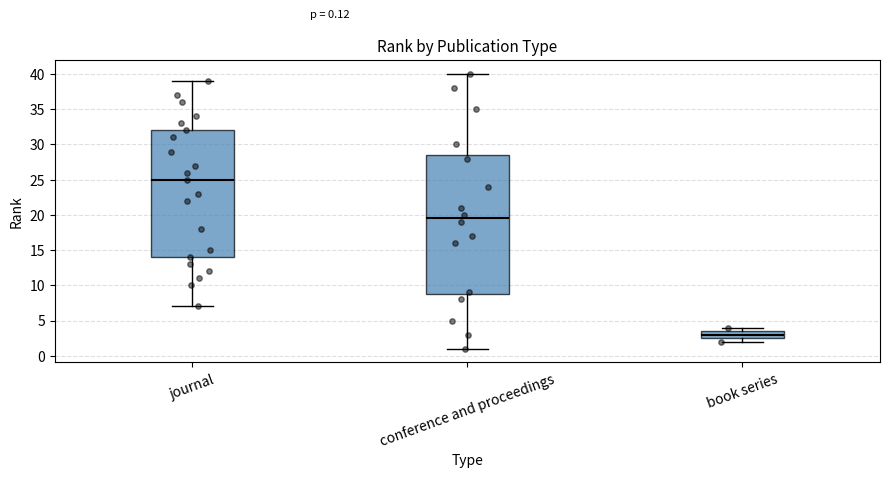

Comparing the boxes themselves (not the whiskers), which one is the tallest?

conference and proceedings